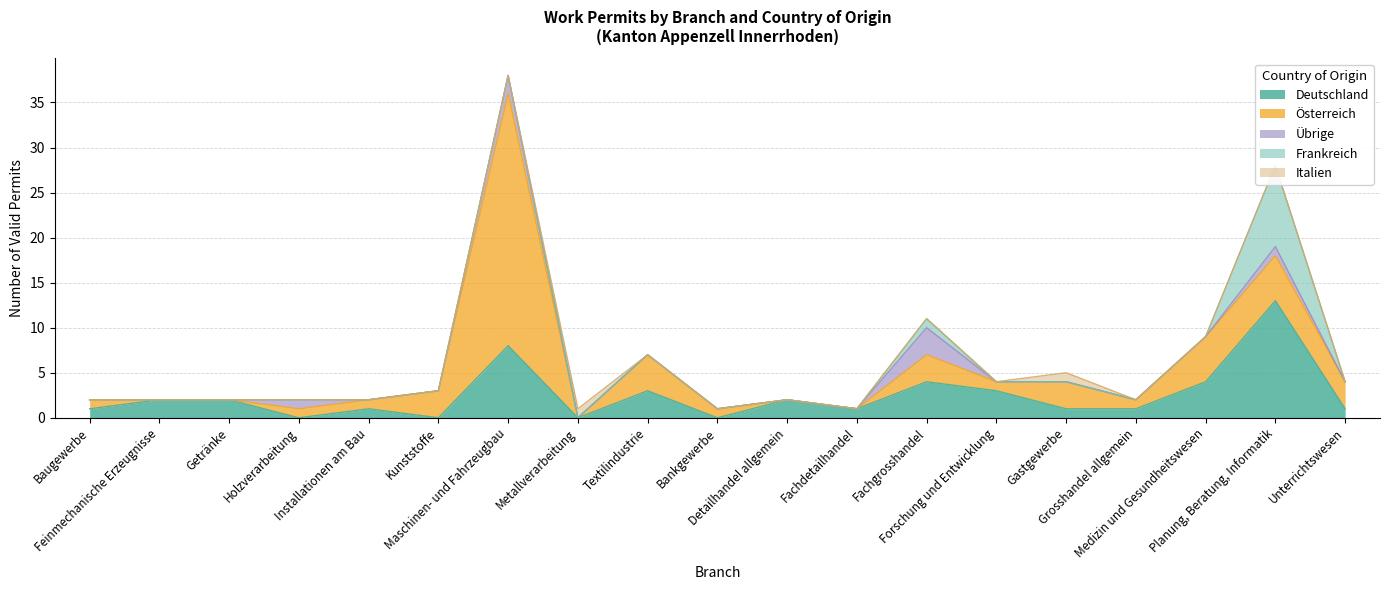

What is the total value across all series at Holzverarbeitung?

2